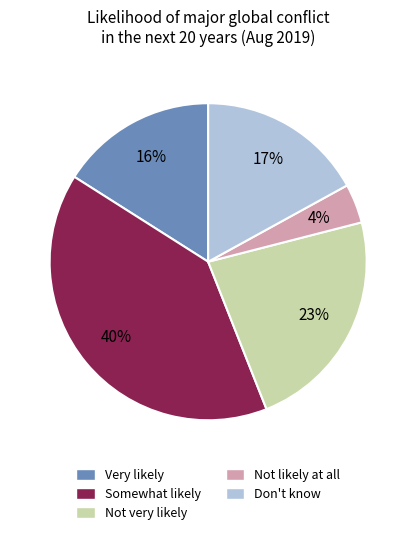

Is it true that Very likely is 16% of the pie?

True